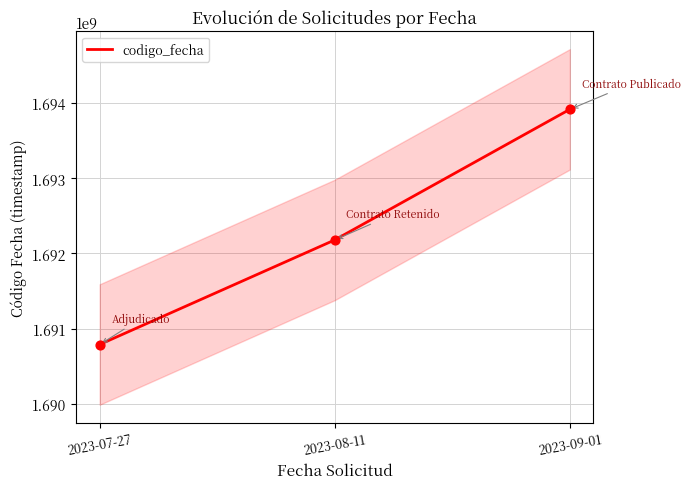

Which has a higher value, 2023-09-01 or 2023-08-11?

2023-09-01